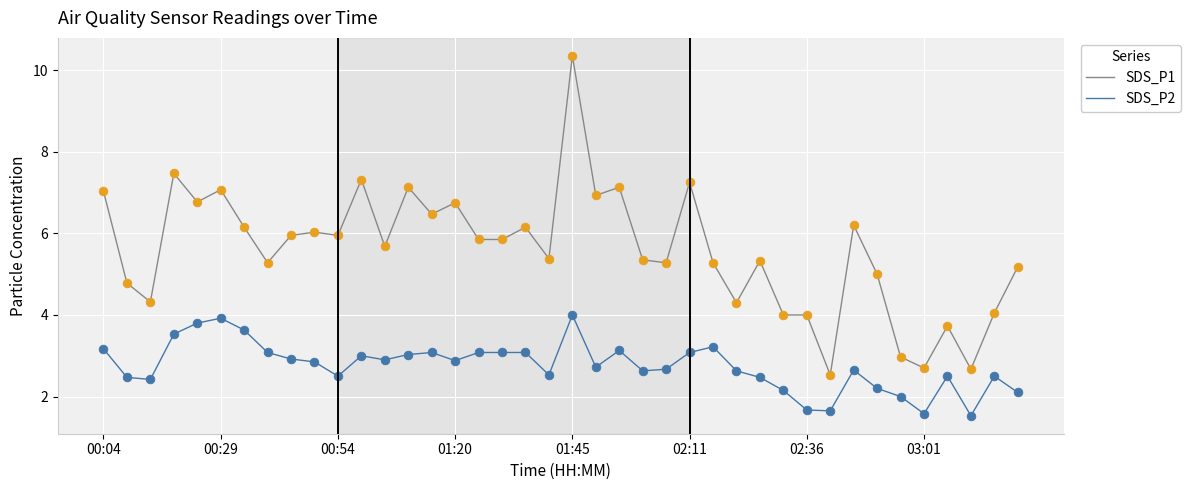

Which series has the largest total across all categories?

SDS_P1